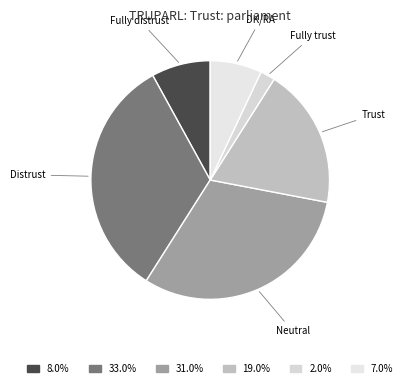

Is there a majority slice in this chart?

No